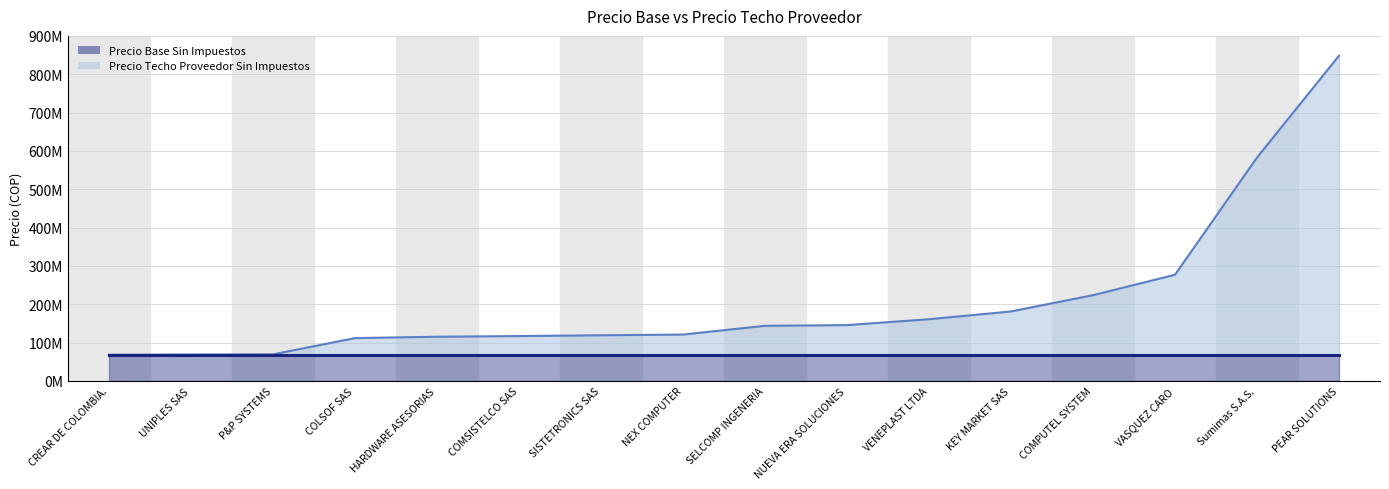

List the labels in order of value, largest first.

PEAR SOLUTIONS, Sumimas S.A.S., VASQUEZ CARO, COMPUTEL SYSTEM, KEY MARKET SAS, VENEPLAST LTDA, NUEVA ERA SOLUCIONES, SELCOMP INGENERIA, NEX COMPUTER, SISTETRONICS SAS, COMSISTELCO SAS, HARDWARE ASESORIAS, COLSOF SAS, P&P SYSTEMS, UNIPLES SAS, CREAR DE COLOMBIA.